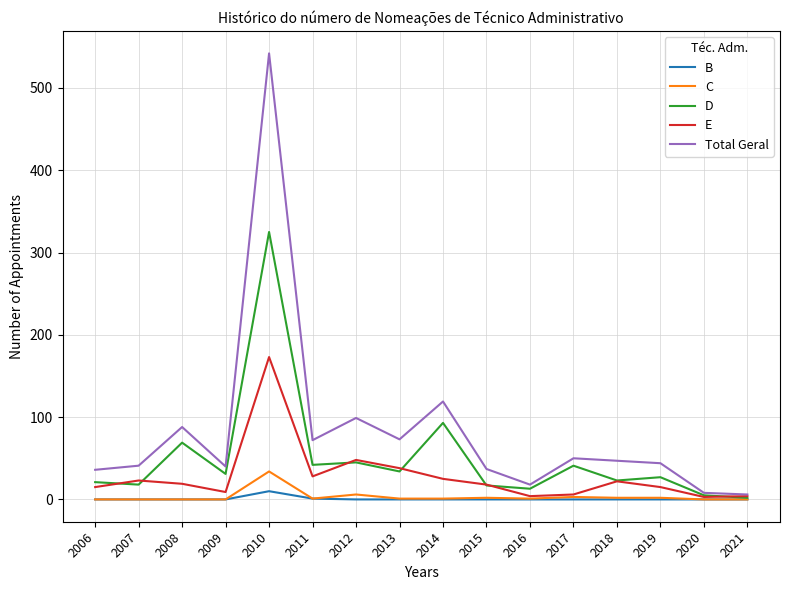

Rank the series by their maximum value, from lowest to highest.

B, C, E, D, Total Geral